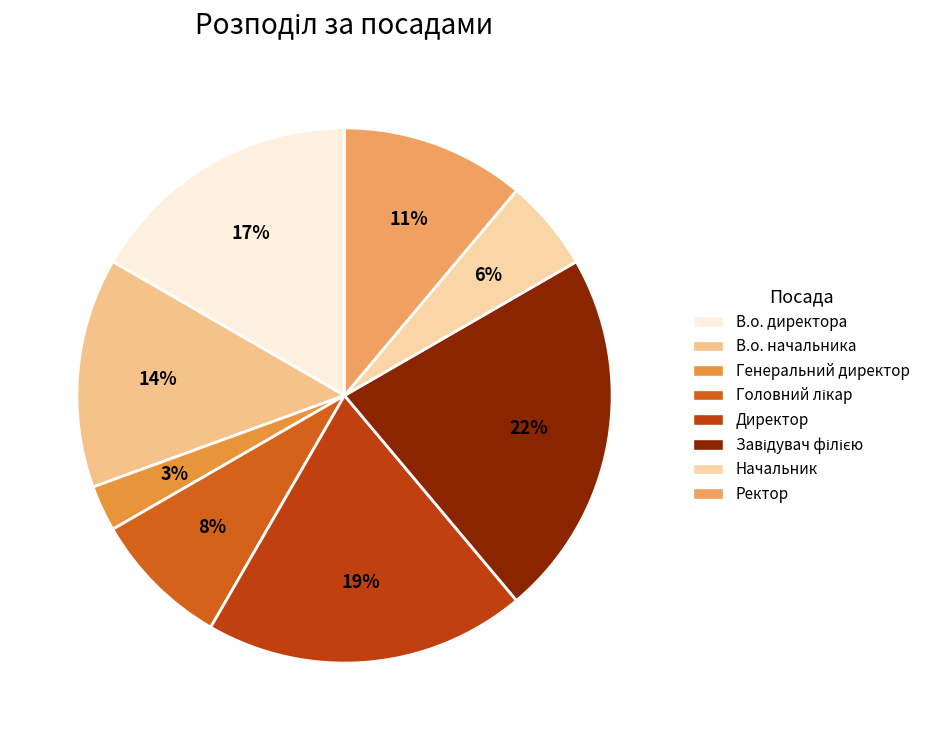

Count the number of slices in the pie.

8